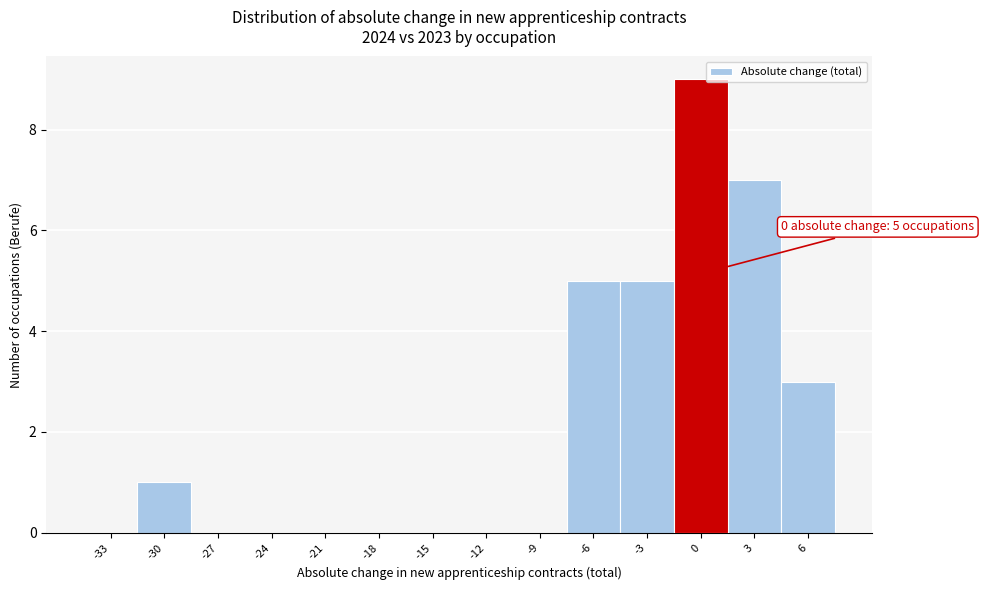

Reading left to right, extract all data points from this chart.

-33=0	-30=1	-27=0	-24=0	-21=0	-18=0	-15=0	-12=0	-9=0	-6=5	-3=5	0=9	3=7	6=3